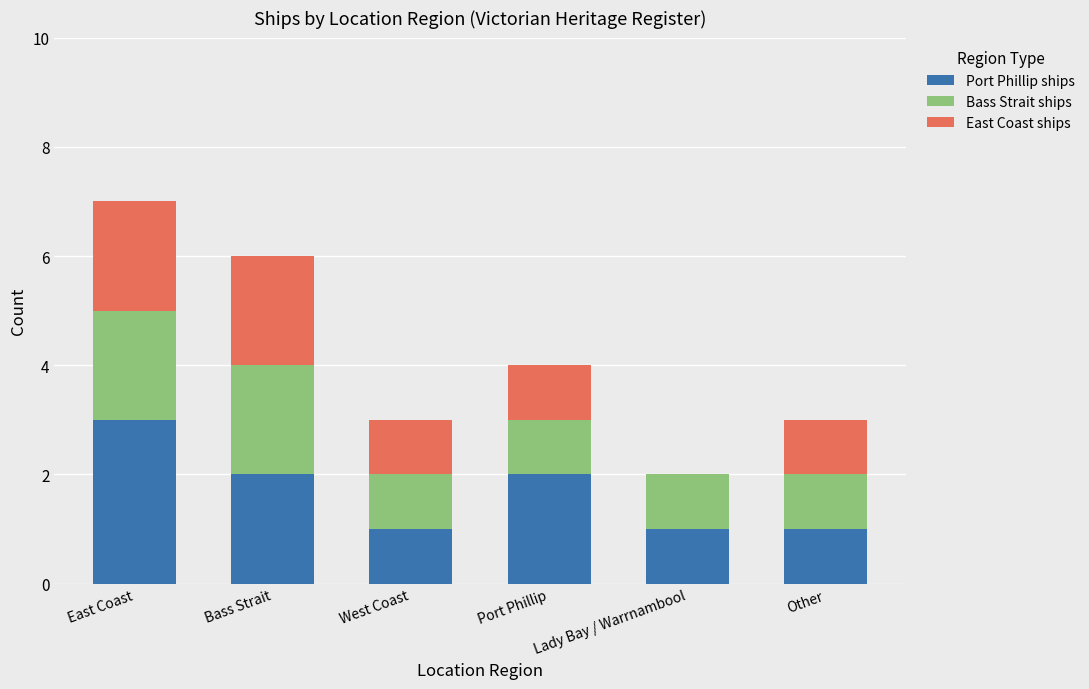

Is it true that Port Phillip ships equals 3 at Bass Strait?

False